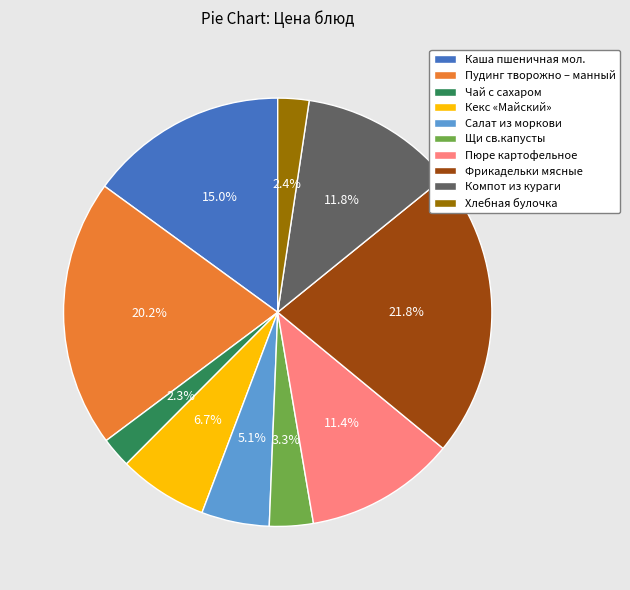

Which has a higher value, Пудинг творожно – манный or Каша пшеничная мол.?

Пудинг творожно – манный